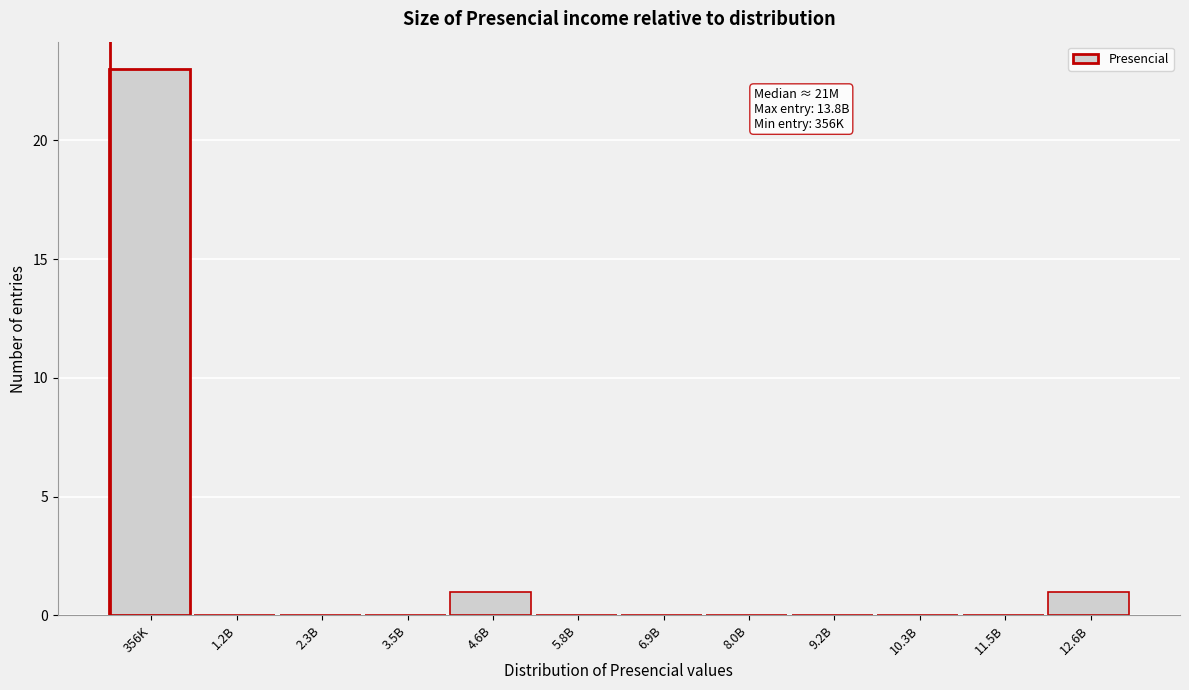

Reading right to left, extract all data points from this chart.

12.6B=1	11.5B=0	10.3B=0	9.2B=0	8.0B=0	6.9B=0	5.8B=0	4.6B=1	3.5B=0	2.3B=0	1.2B=0	356K=23